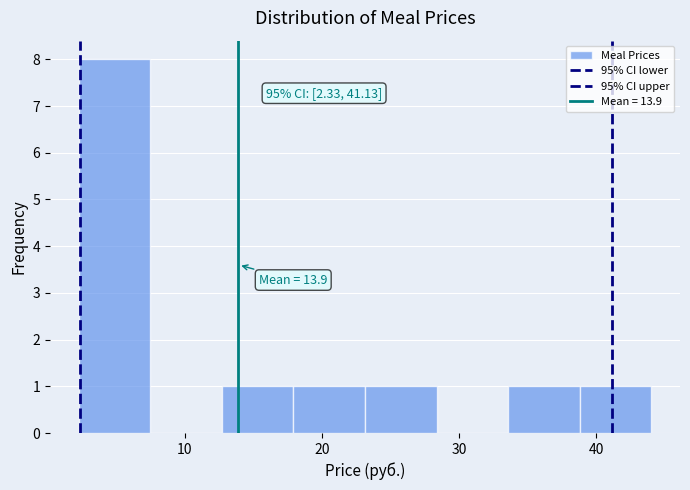

Over which range of the x-axis is the bar tallest?

2 to 7